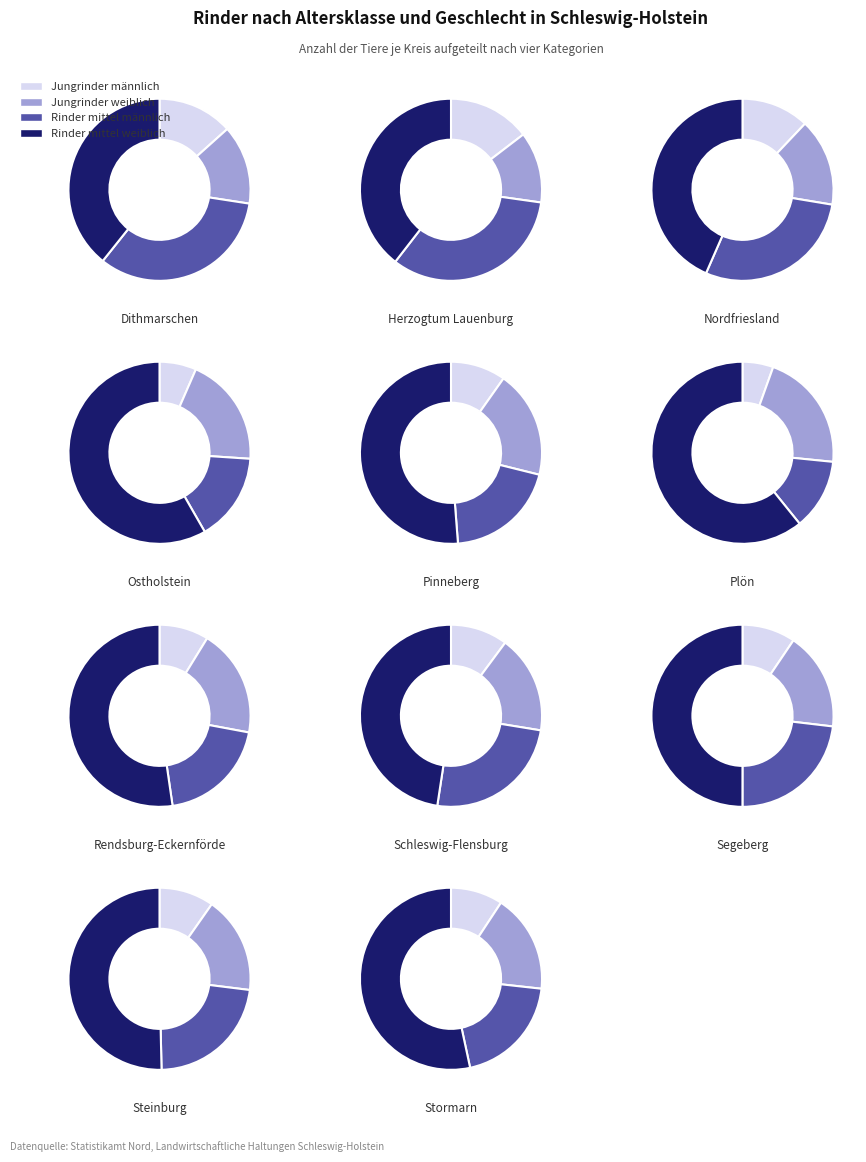

Which category has the smallest portion of the pie?

Ostholstein